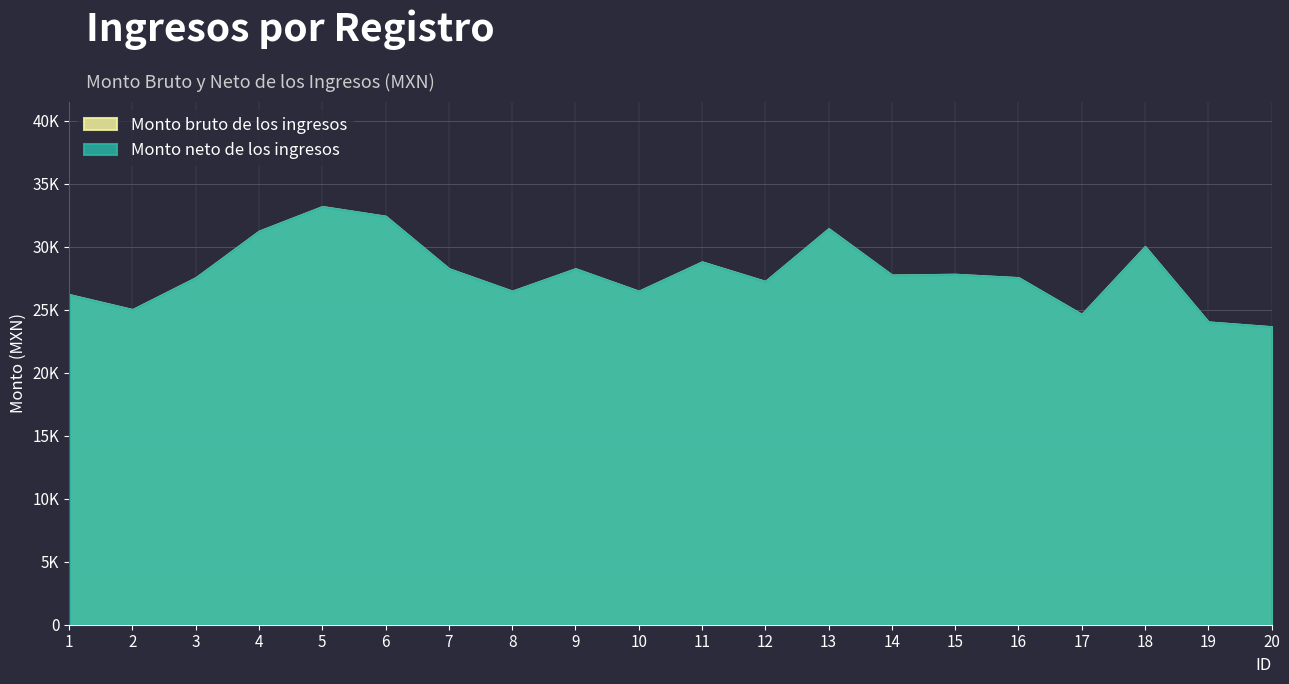

At which label is Monto bruto de los ingresos closest to 28419?

9